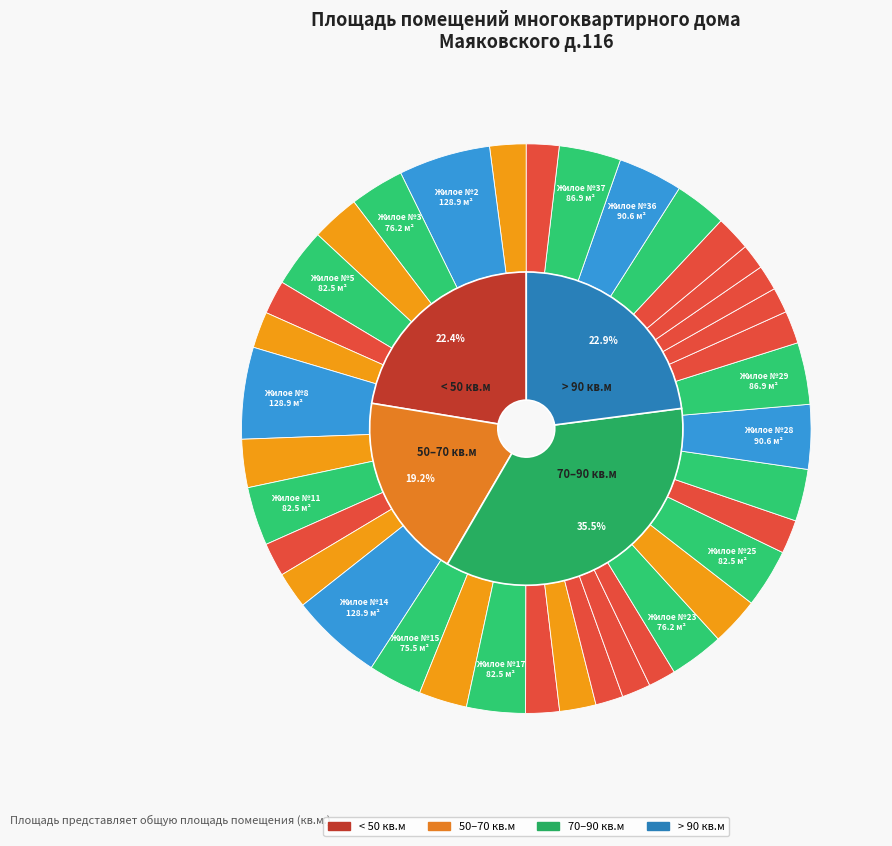

Is it true that Жилое №10 is 3% of the pie?

True